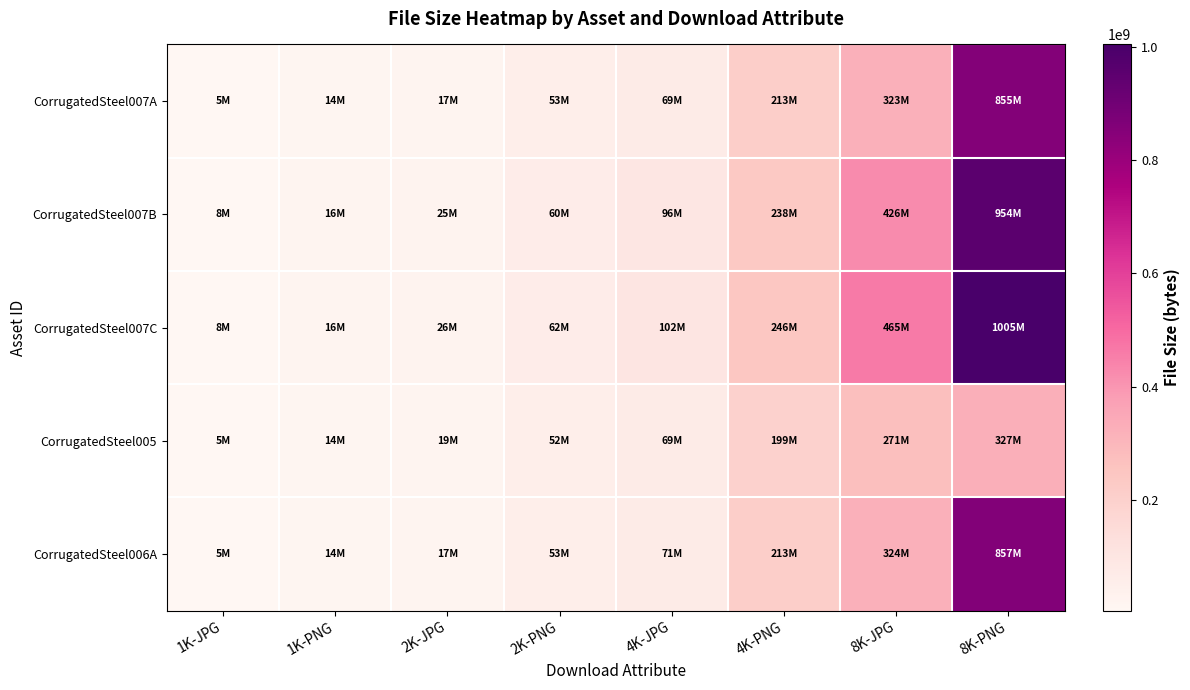

At which category does the chart reach its minimum across all series?

1K-JPG